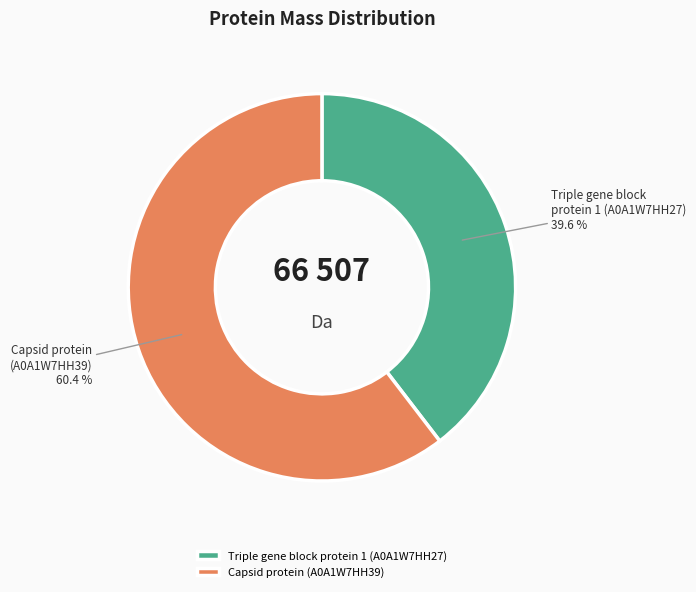

Which category accounts for the majority?

Capsid protein (A0A1W7HH39)